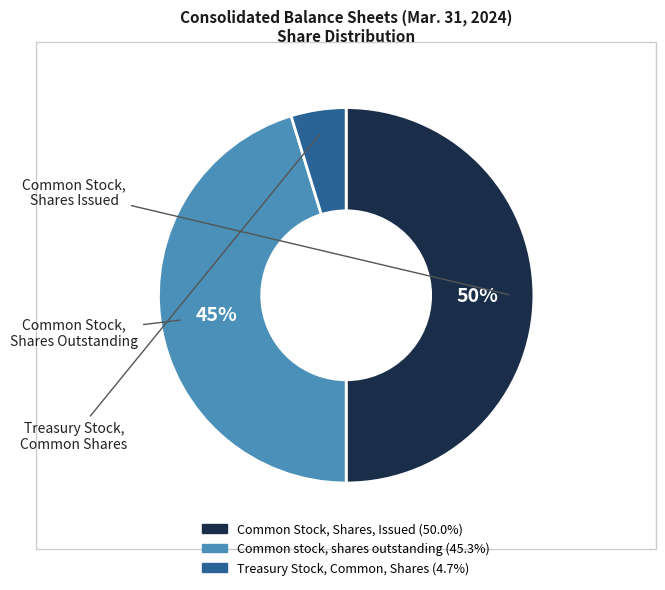

Is Common stock, shares outstanding the majority of the pie?

No